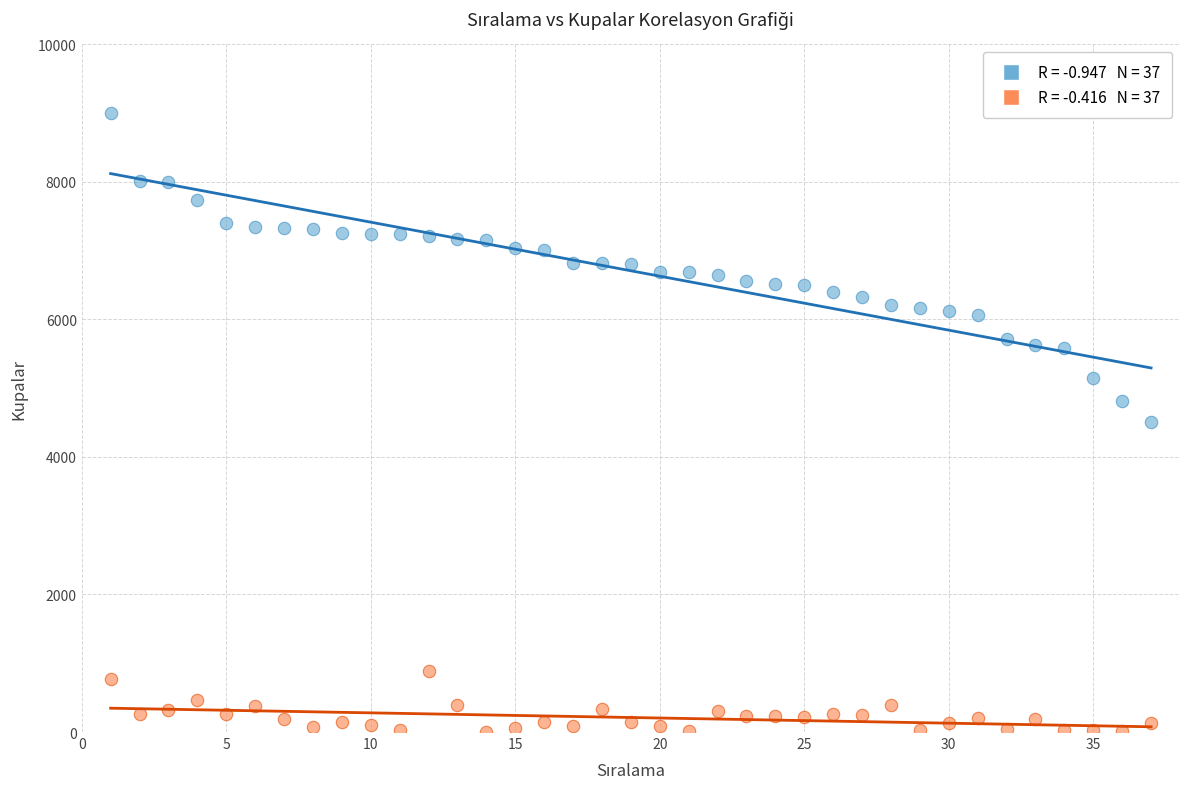

Across all data points, what is the range of Y values (max minus min)?

9000